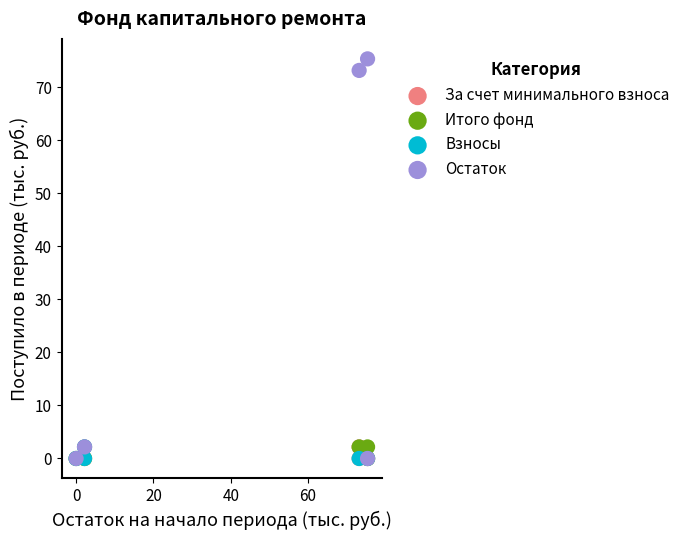

Which series reaches the maximum Y coordinate?

Остаток